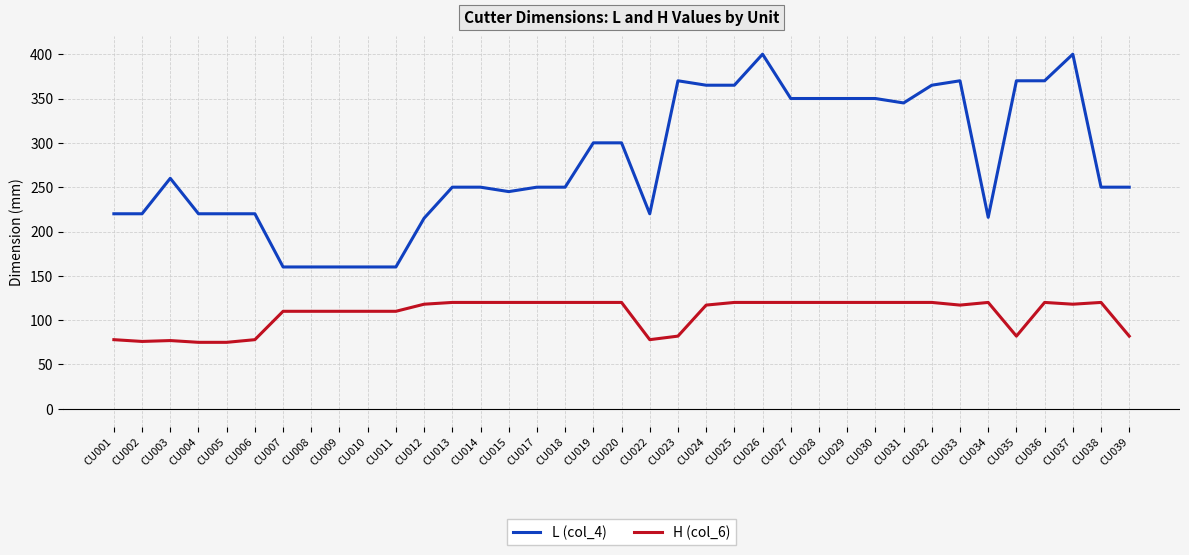

True or false: L (col_4) has a value of 287 at CU022.

False